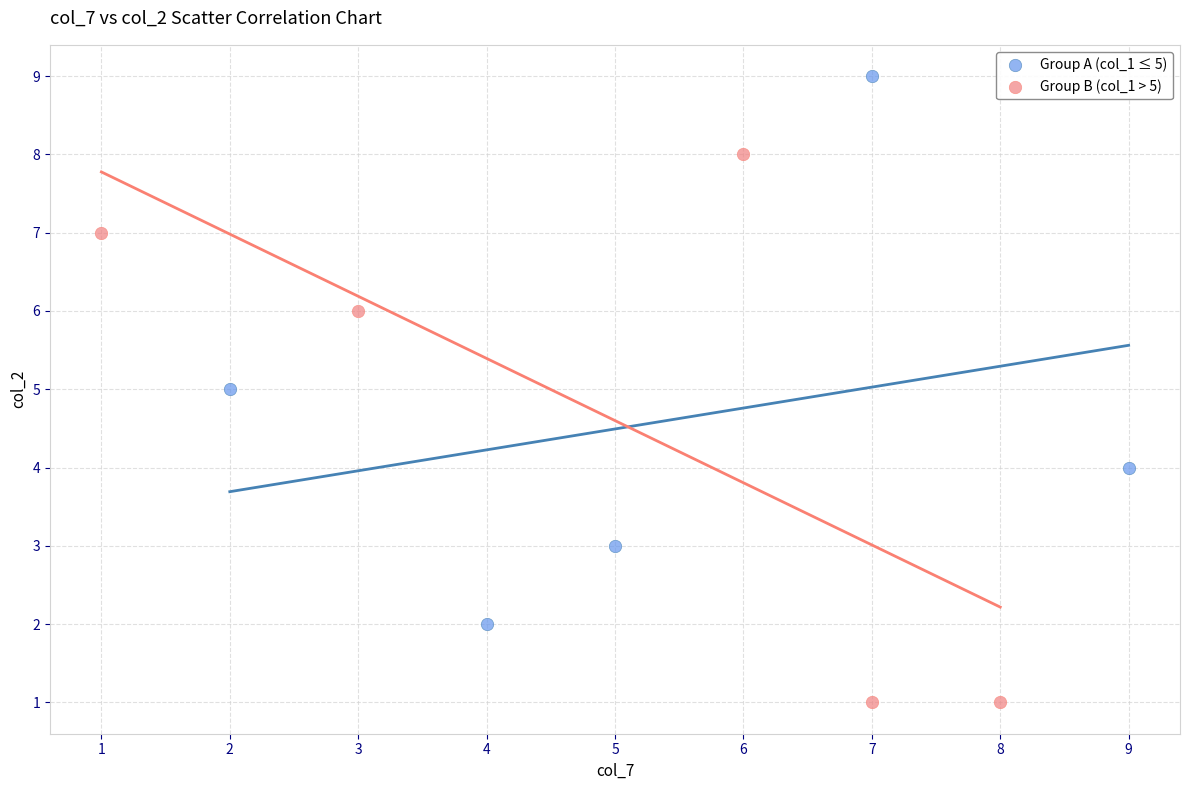

Which series contains the highest Y value?

Group A (col_1 ≤ 5)